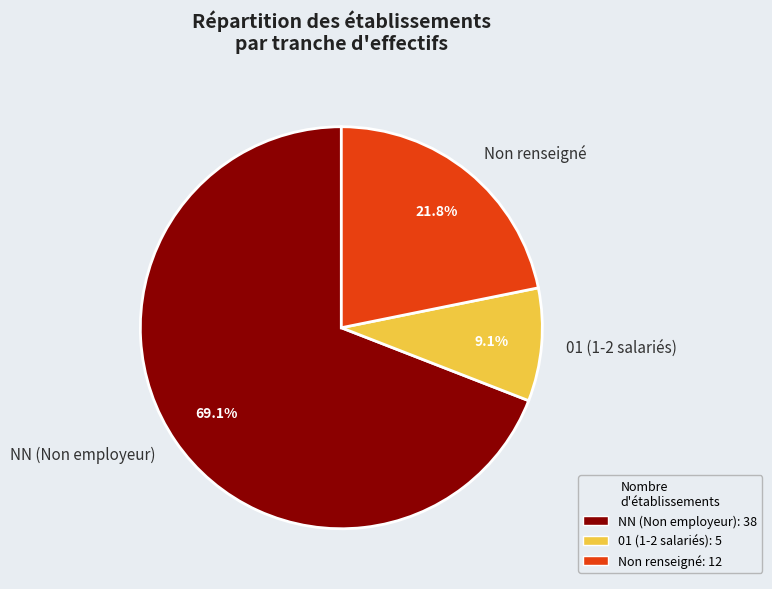

Is there a majority slice in this chart?

Yes